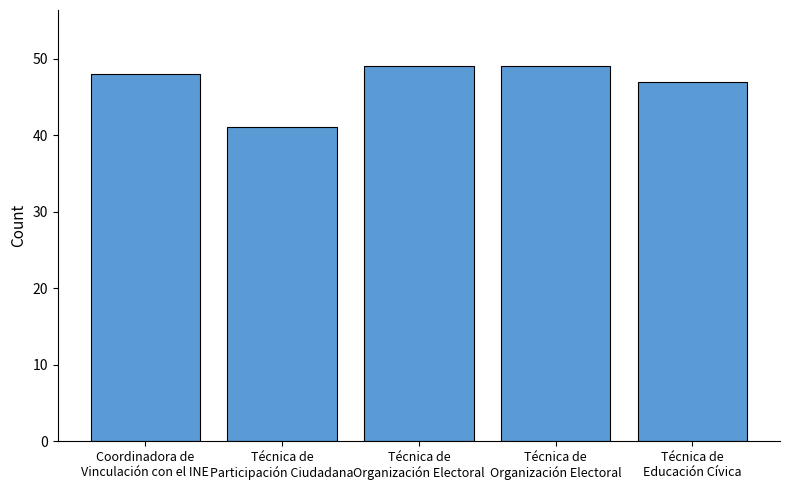

Count the number of categories in the chart.

5